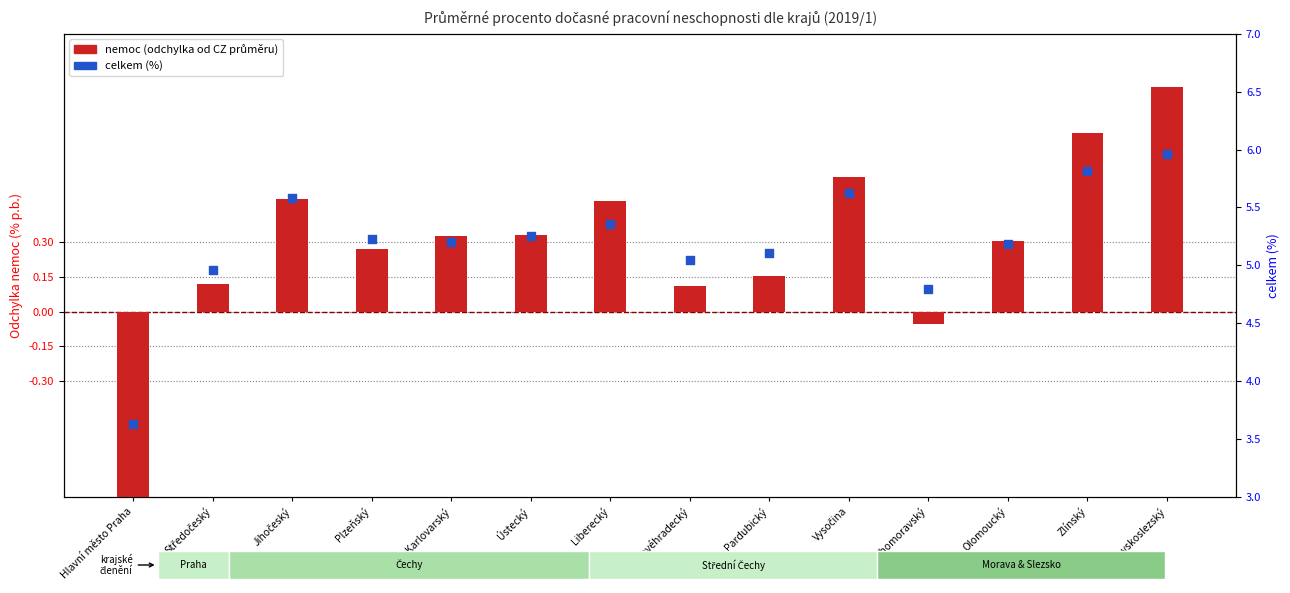

Which series reaches the maximum Y coordinate?

celkem (%)